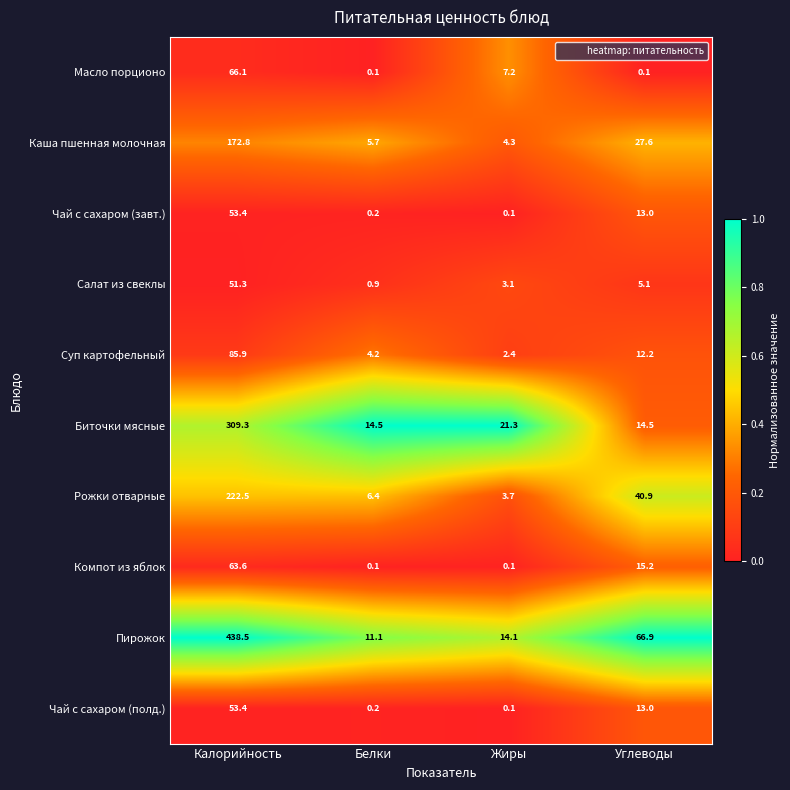

What is the average value of the Каша пшенная молочная series?

52.6